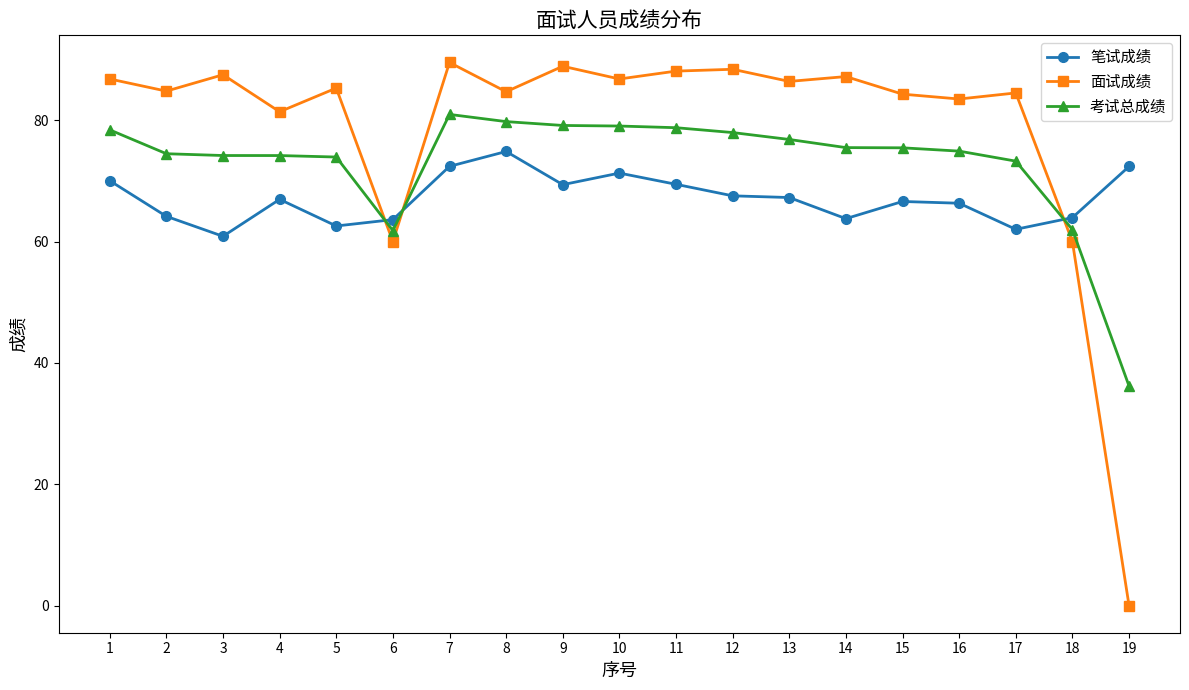

Read the 考试总成绩 value at 17.

73.3